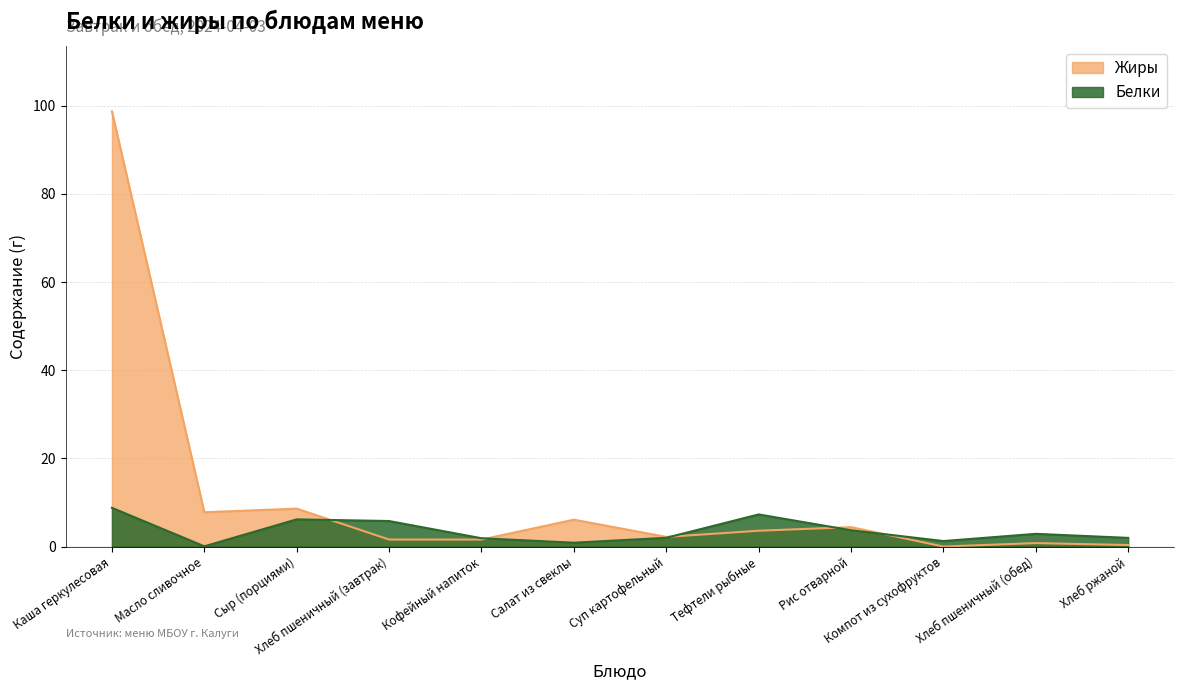

Does the chart display data point markers on the line(s)?

No